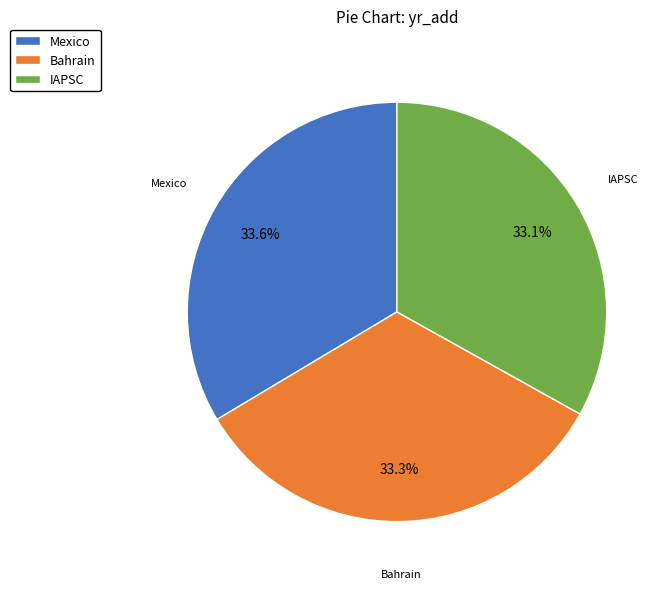

To the nearest percent, what is the average slice percentage?

33%